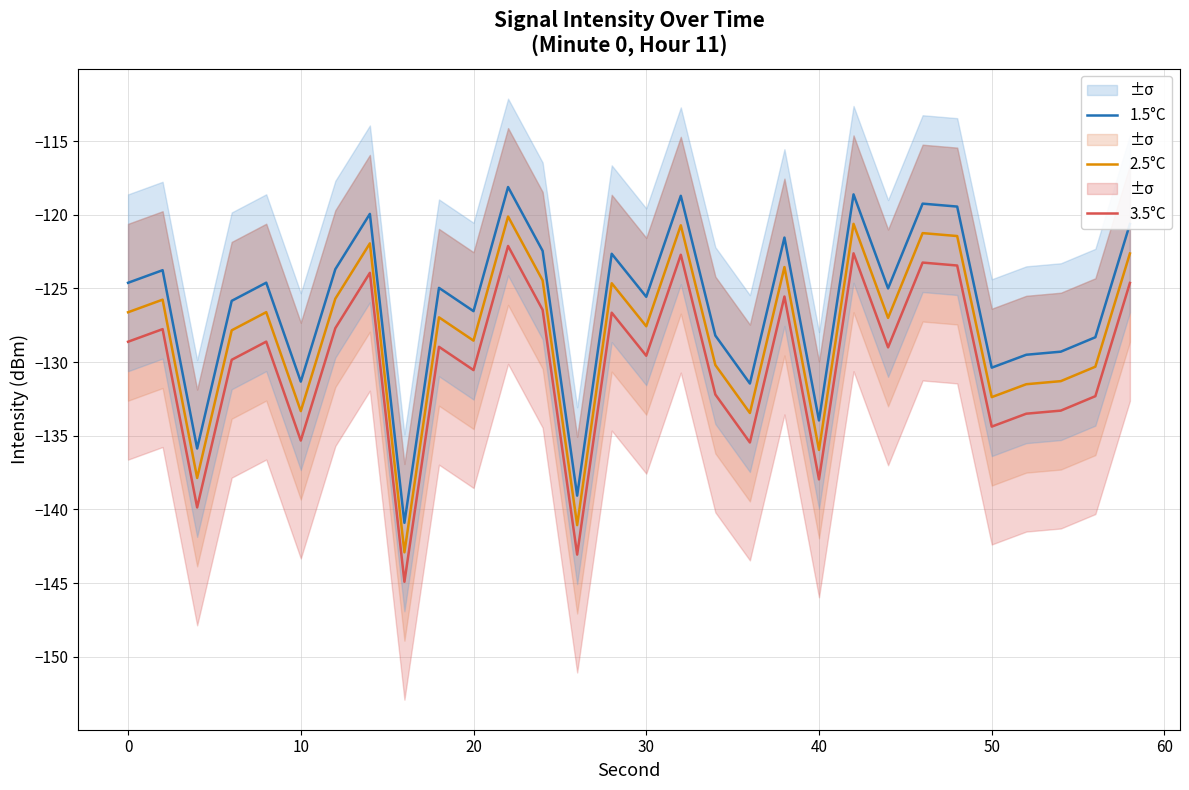

What are all the series names shown in the legend?

3.5°C, 2.5°C, 1.5°C